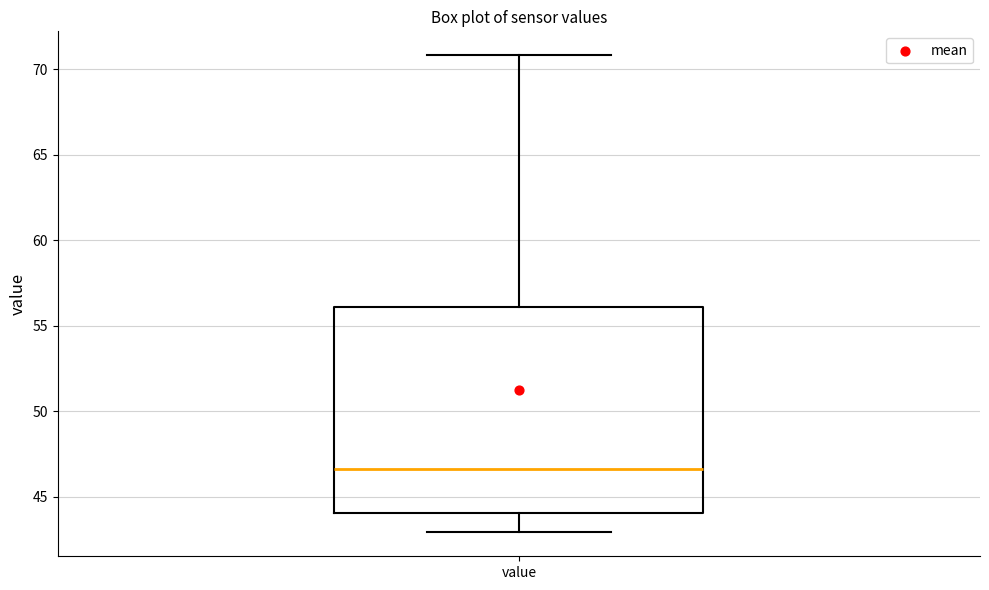

Transcribe this box plot: give where the median line is, the range the box spans, and where the two whiskers end, as read against the y-axis. The values are not printed on the chart, so give them approximately, as read against the axis.

median 46.5, box 44.0 to 56.0, whiskers 43.0 to 71.0